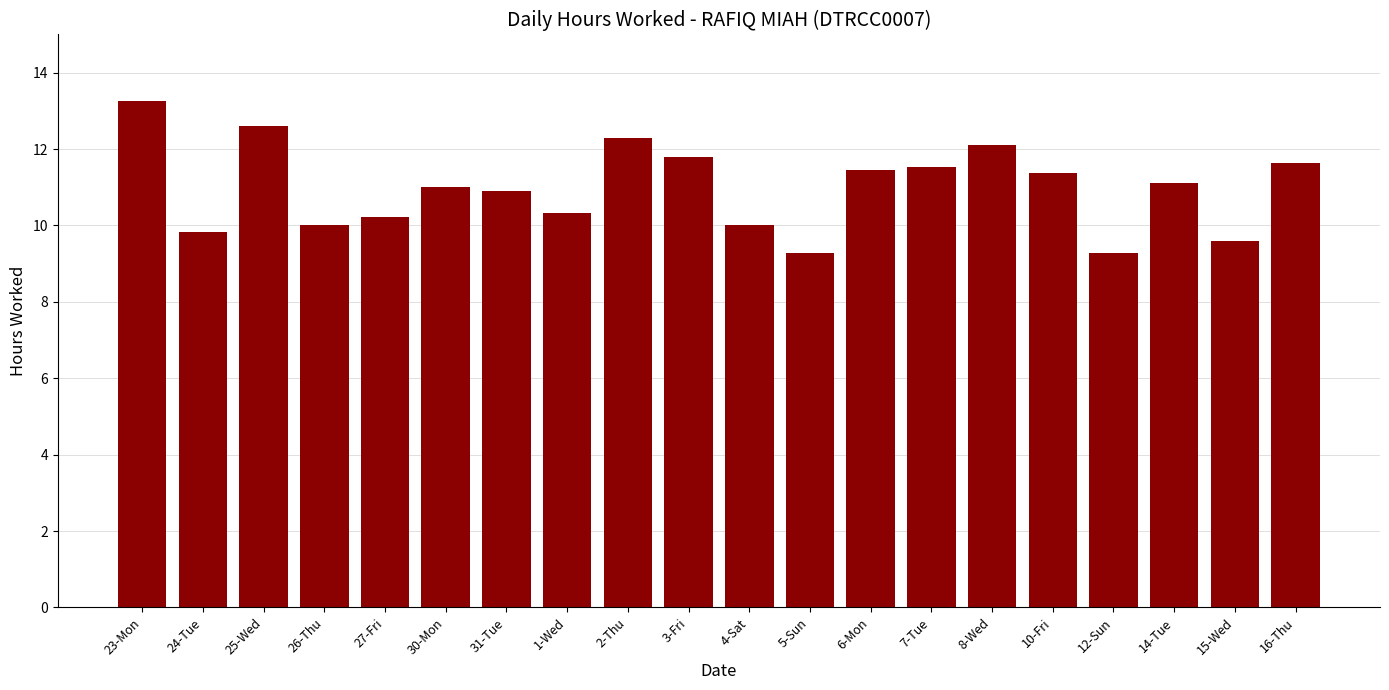

The value at 1-Wed is 10.3. True or false?

True